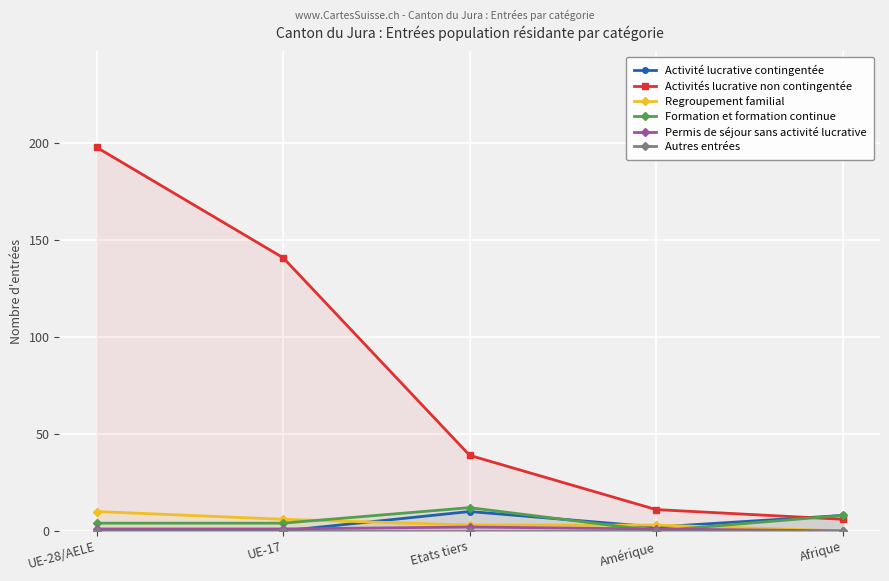

What is the label of the 2nd point from the right?

Amérique